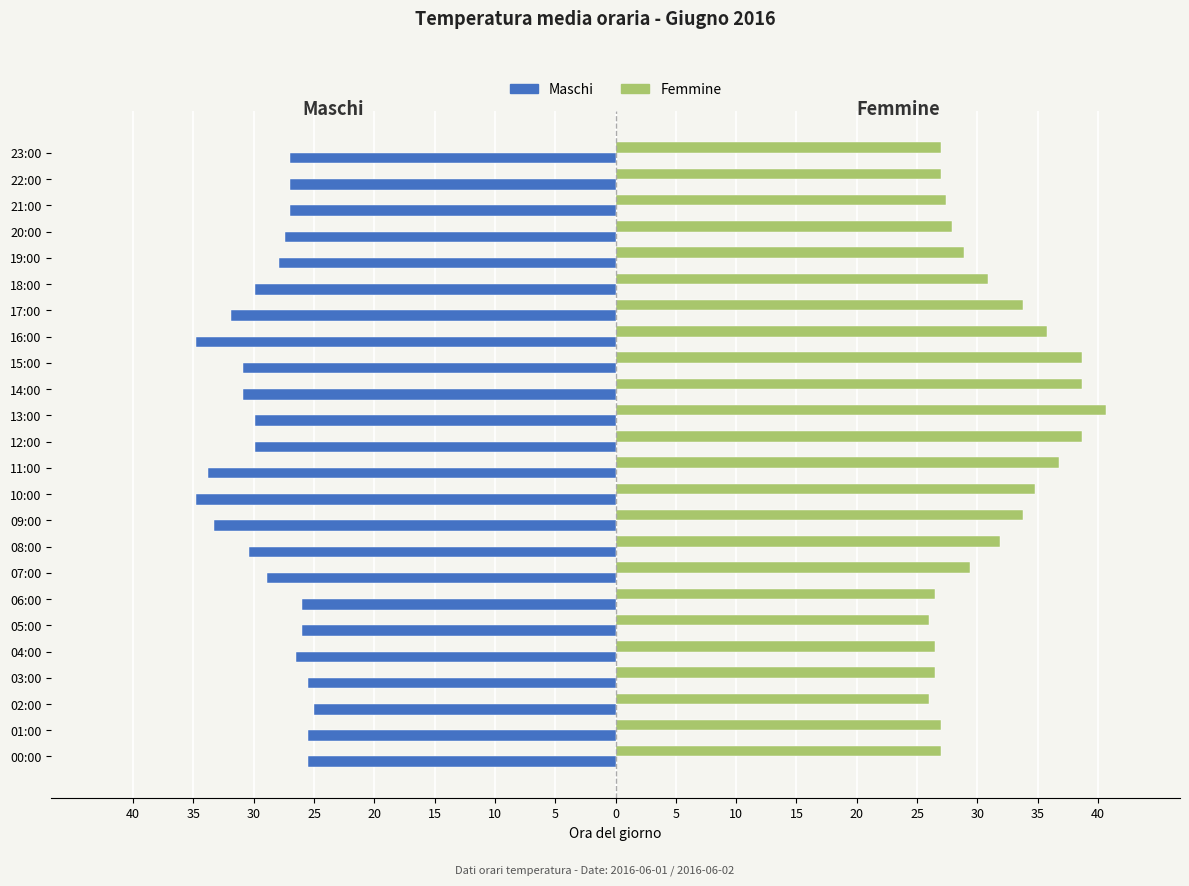

What are all the series names shown in the legend?

Maschi, Femmine